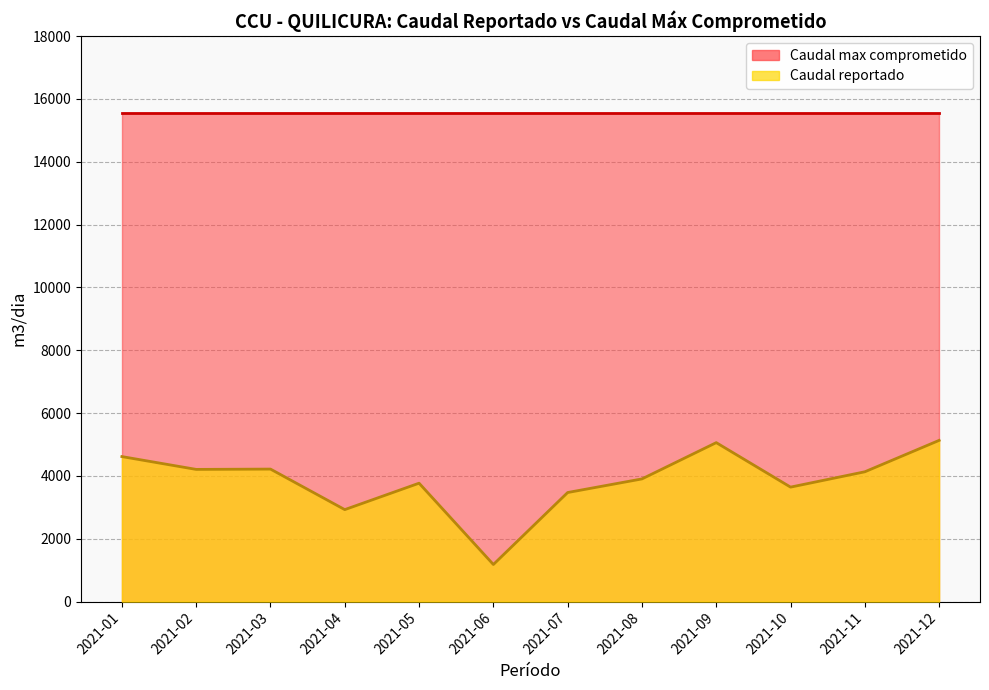

The chart shows a value of 5059 at 2021-09. True or false?

True